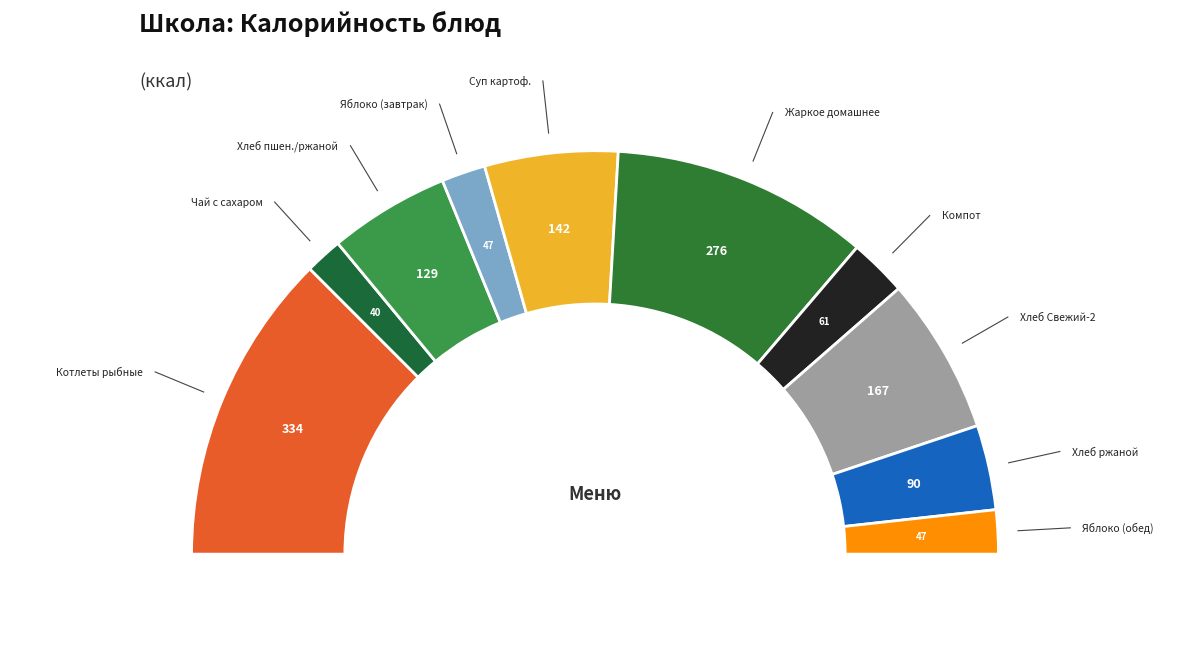

To the nearest percent, what percentage of the pie is Суп картофельный с горохом?

11%